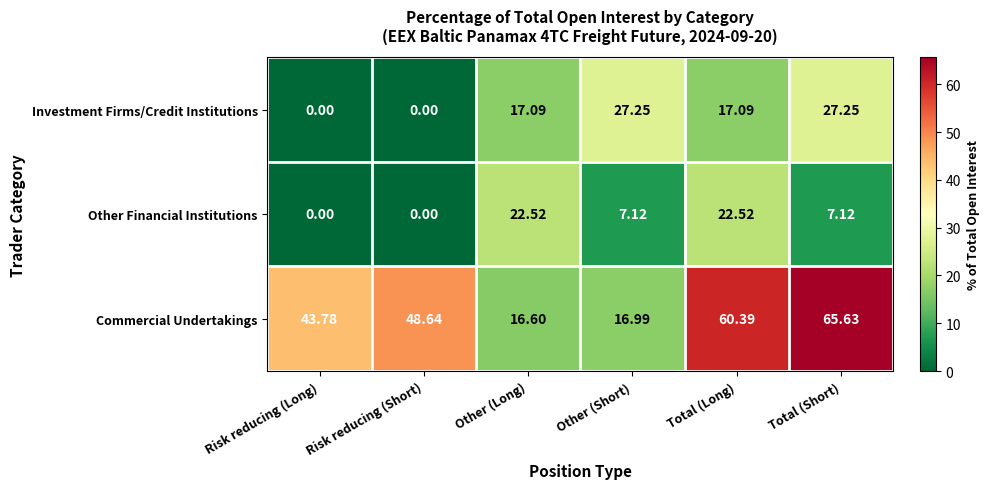

Is the value of Investment Firms/Credit Institutions at Total (Short) greater than the value of Commercial Undertakings at Total (Long)?

No